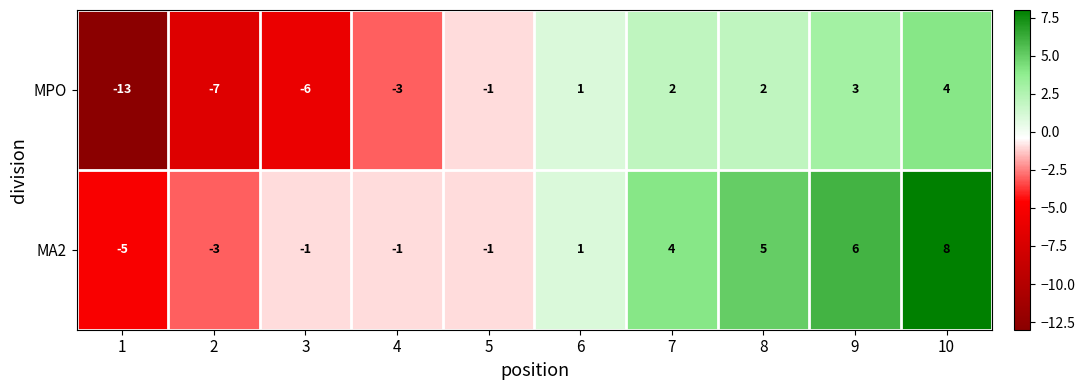

Read the MA2 value at 2.

-3